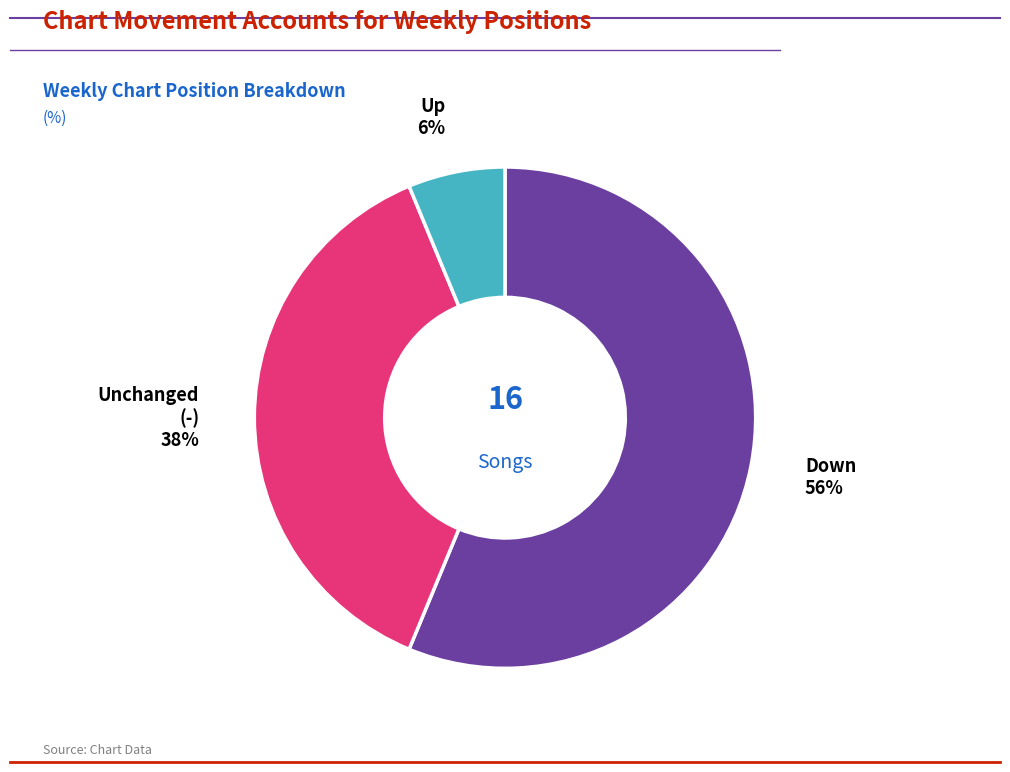

How many slices are in this pie chart?

3